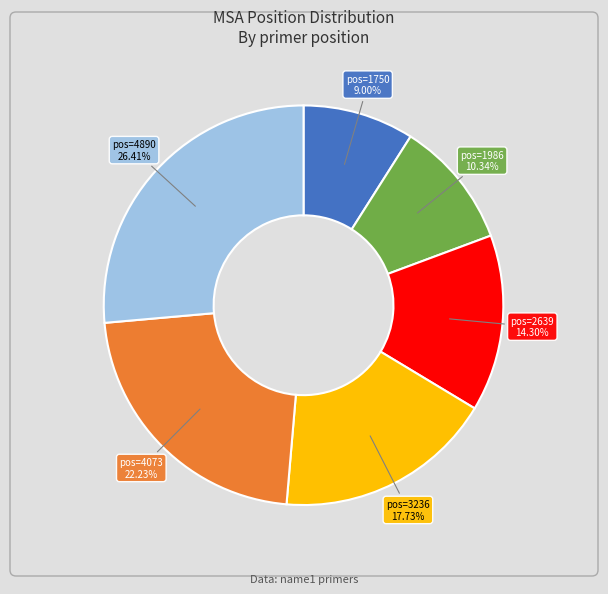

What is the largest slice in the pie chart?

pos=4890